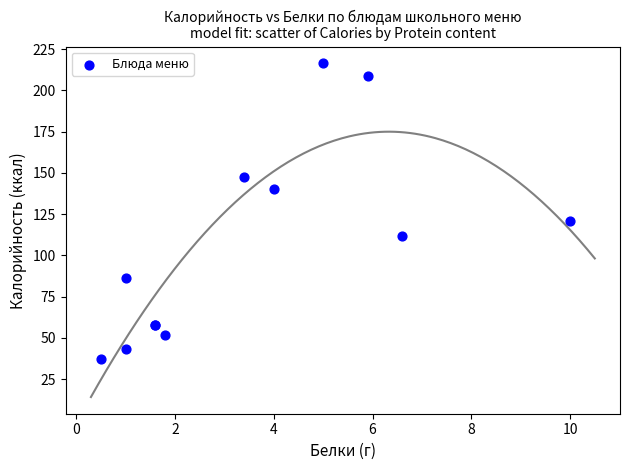

What Y value in the scatter plot is closest to 126?

120.6